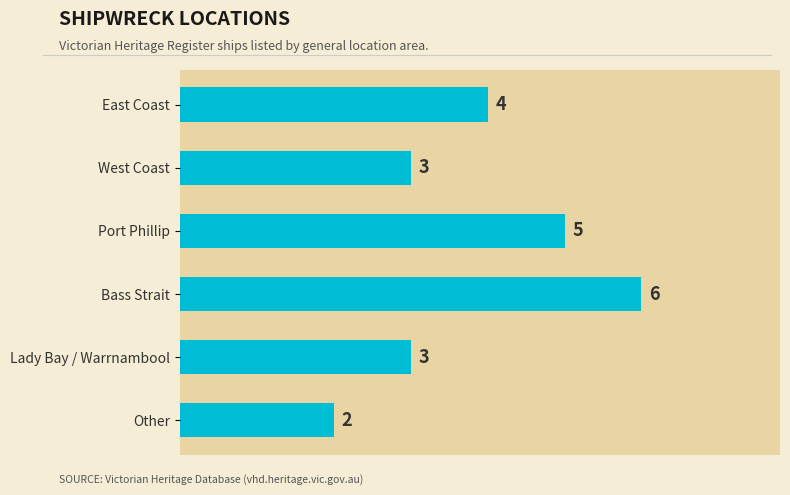

How many categories are shown in the chart?

6